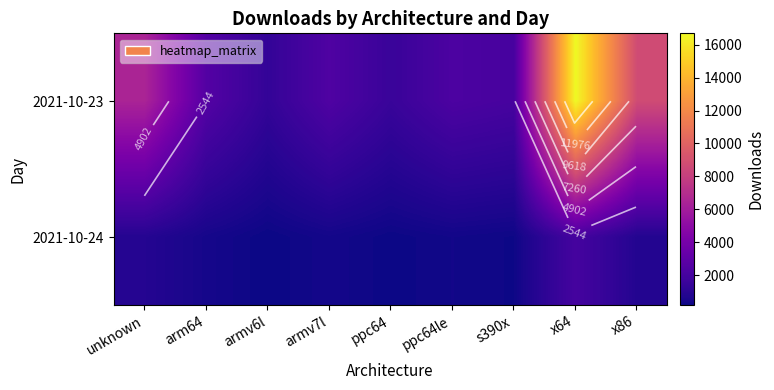

What is the total value across all series at armv6l?

1525